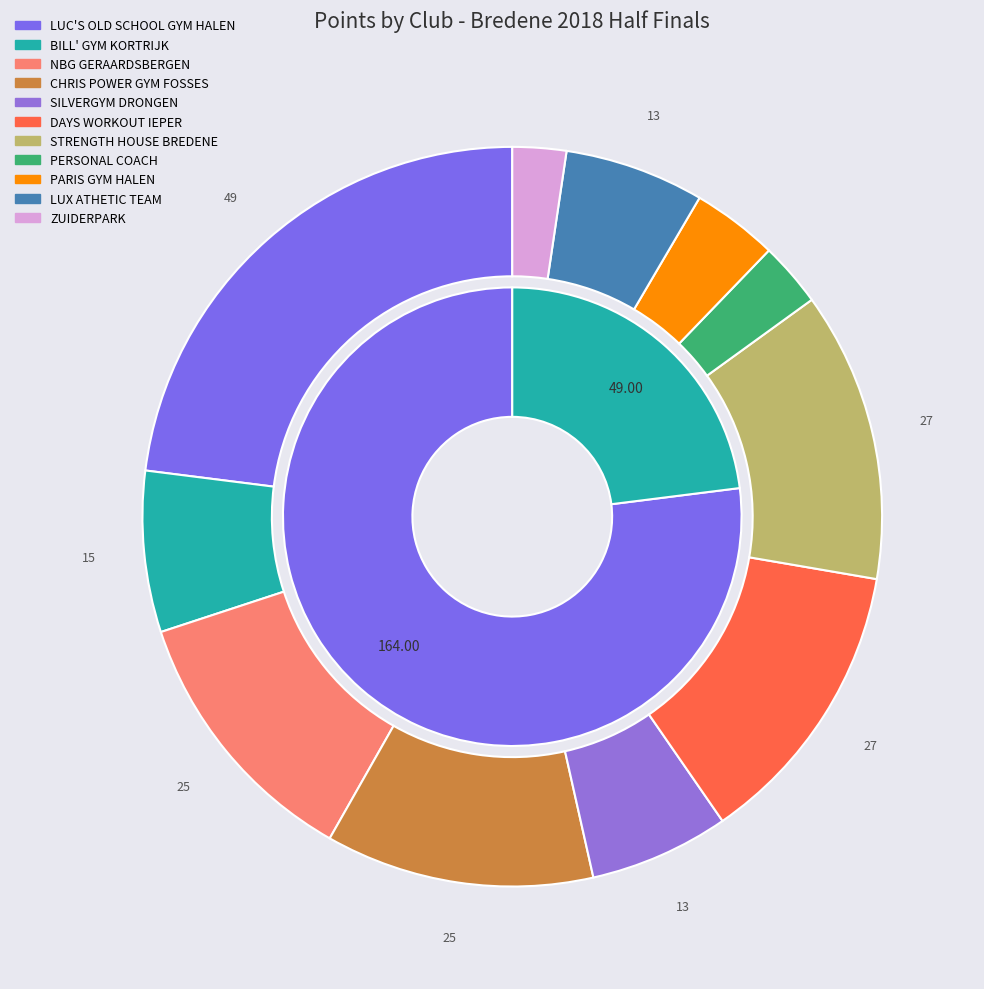

What percentage do PERSONAL COACH and DAYS WORKOUT IEPER together represent?

15.5%